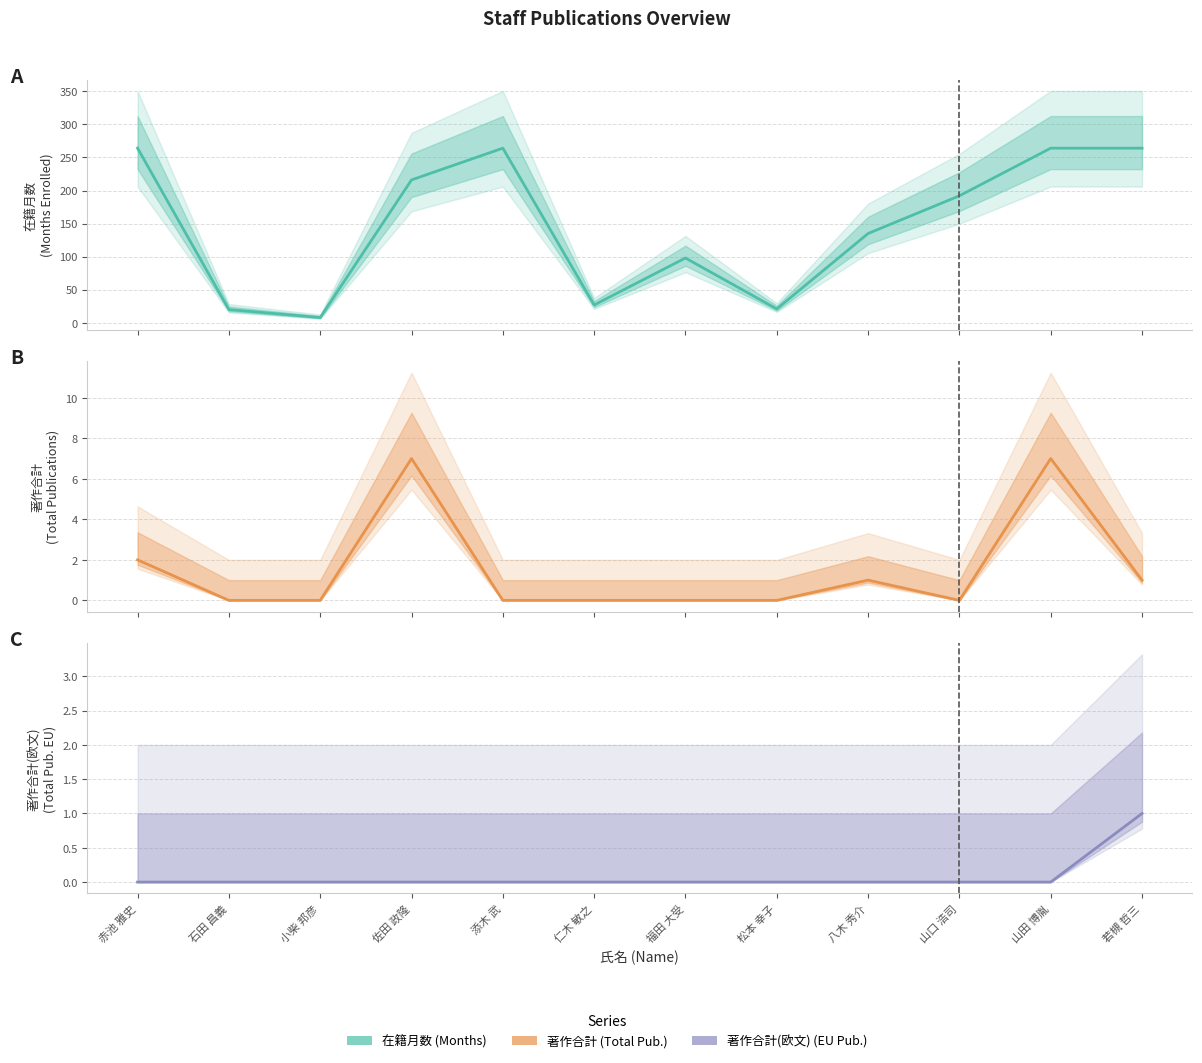

True or false: 在籍月数 has a value of 264 at 赤池 雅史.

True